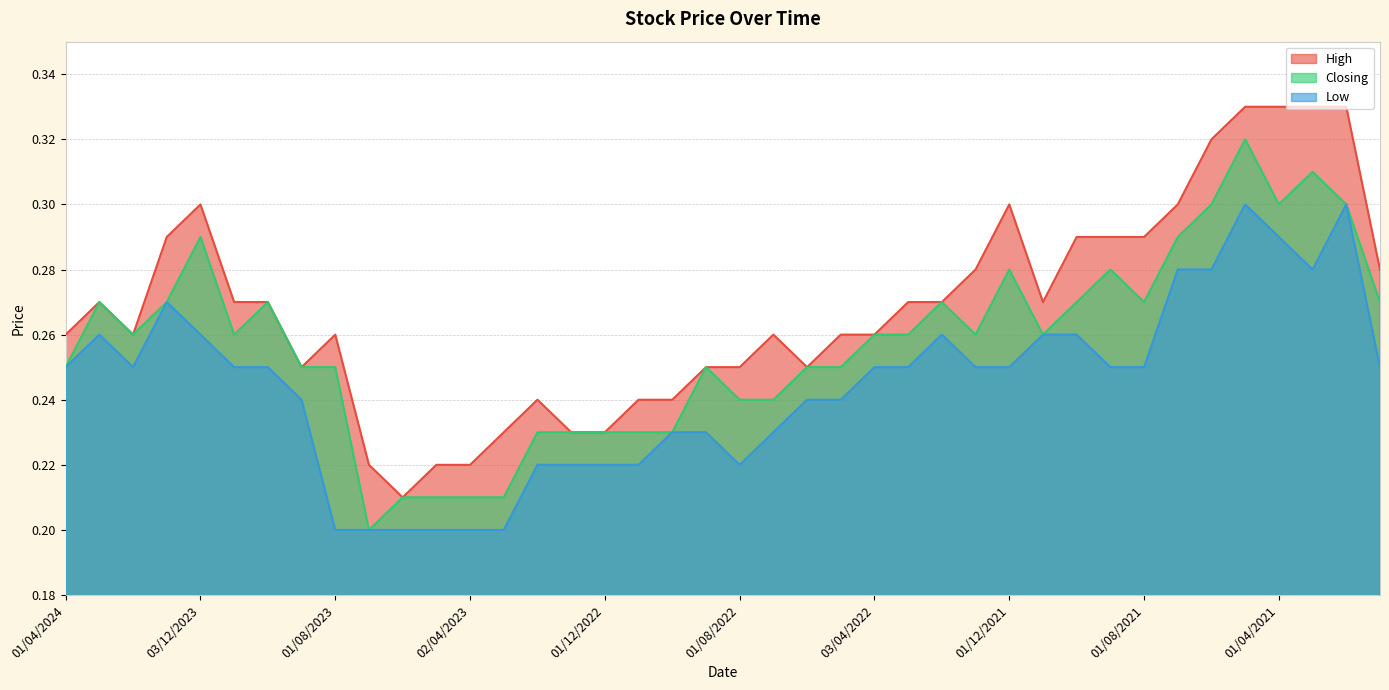

What is the label of the 14th point from the left?

01/03/2023